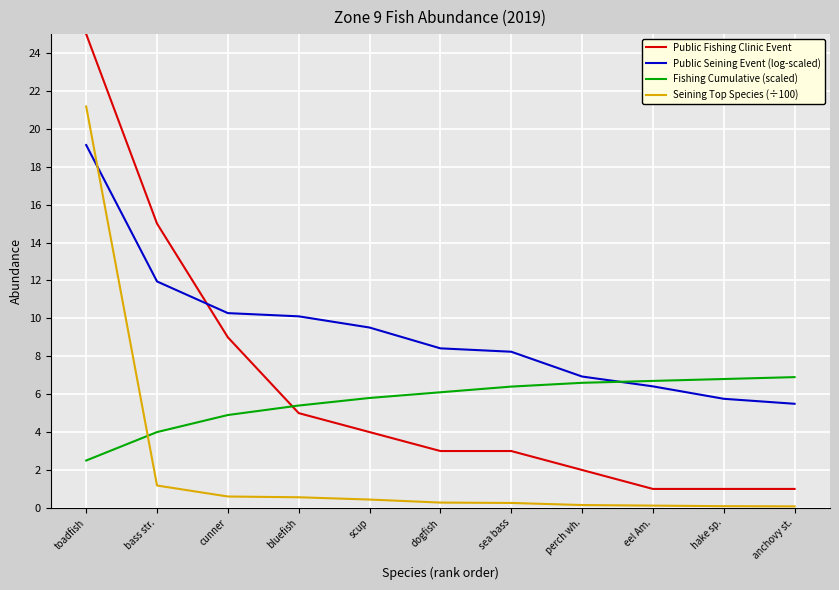

What are all the series names shown in the legend?

Public Fishing Clinic Event, Public Seining Event (log-scaled), Fishing Cumulative (scaled), Seining Top Species (÷100)